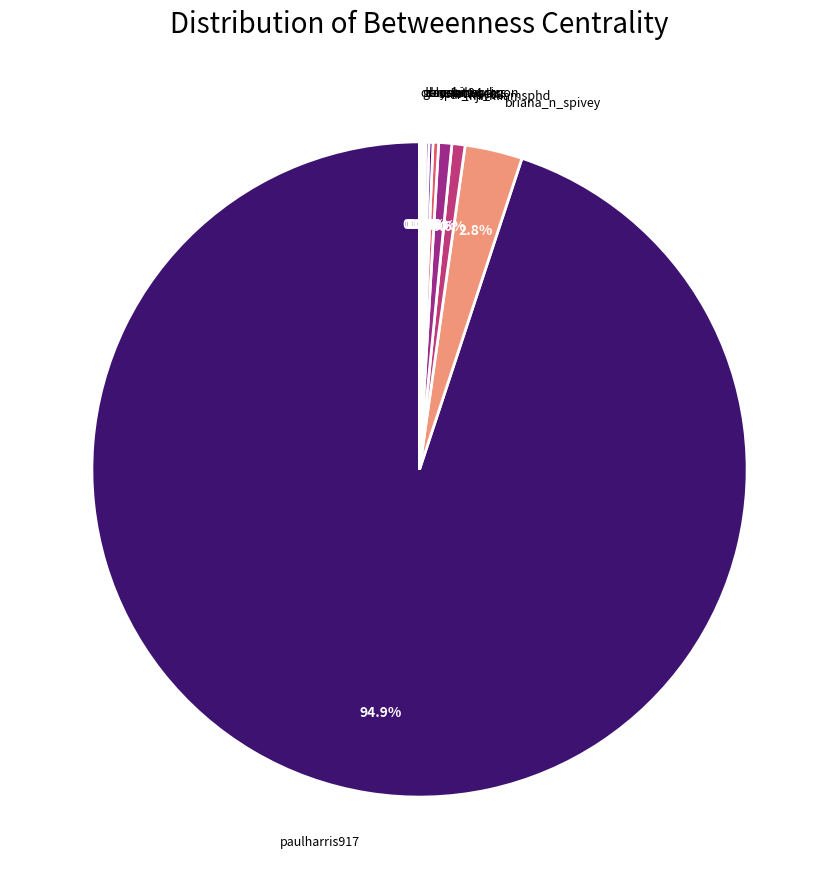

Rank the categories by value from lowest to highest.

drocean24, dayebibs, gemnetworkuon, blackinoptics, meta, spietweets, dr_ko_08, mjwilliamsphd, briana_n_spivey, paulharris917